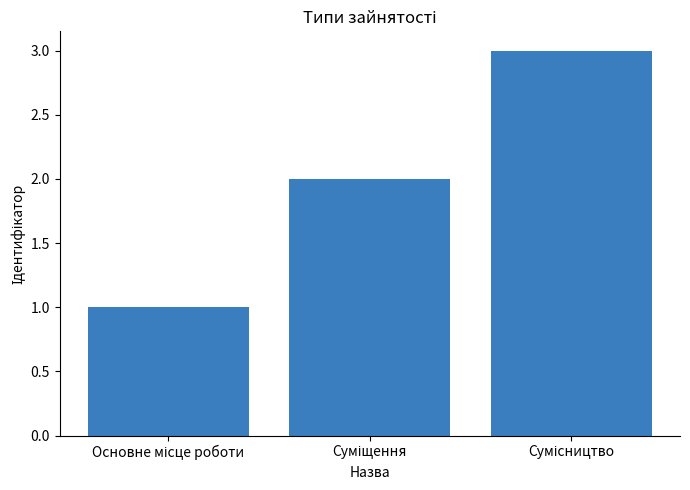

How many series are shown in this chart?

1